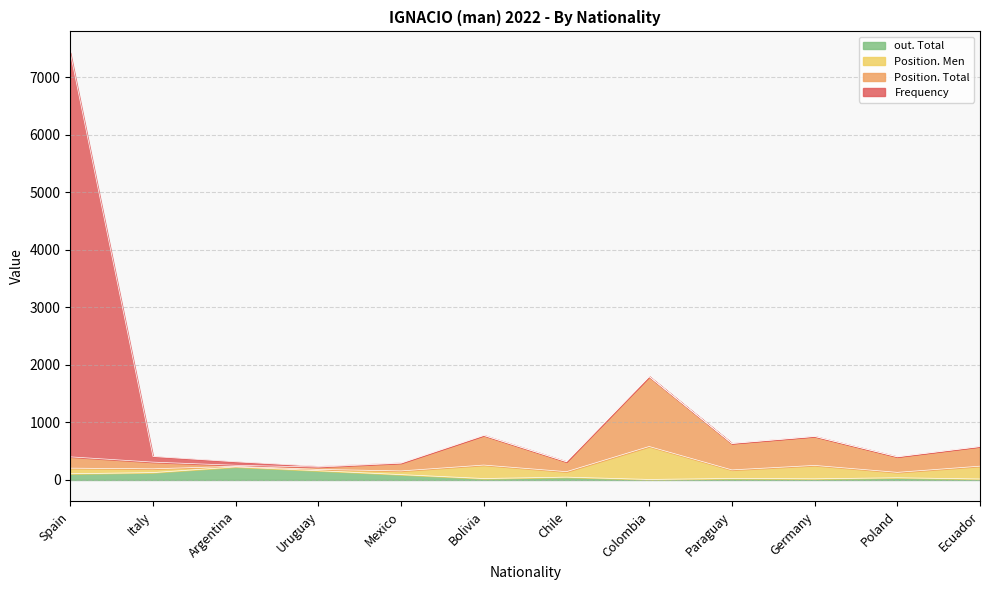

What is the average value of the out. Total series?

75